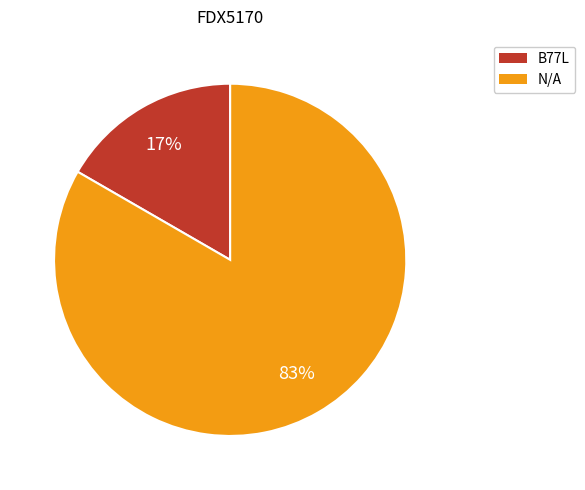

Between N/A and B77L, which is larger?

N/A